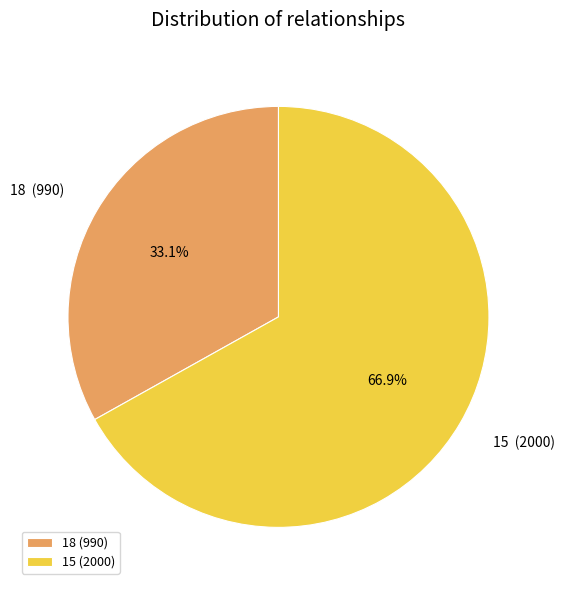

Count the number of slices in the pie.

2